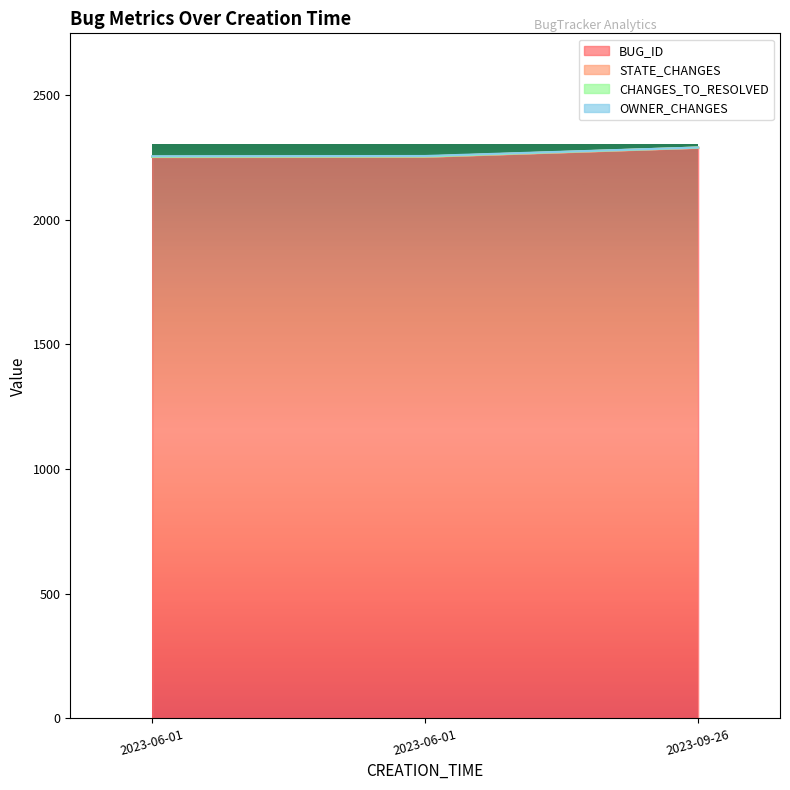

What is the sum of all BUG_ID values?

6794